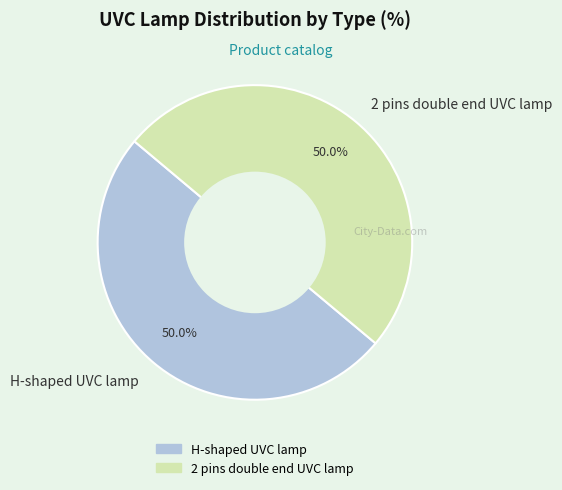

Do 2 pins double end UVC lamp and H-shaped UVC lamp together represent more than half of the pie?

Yes